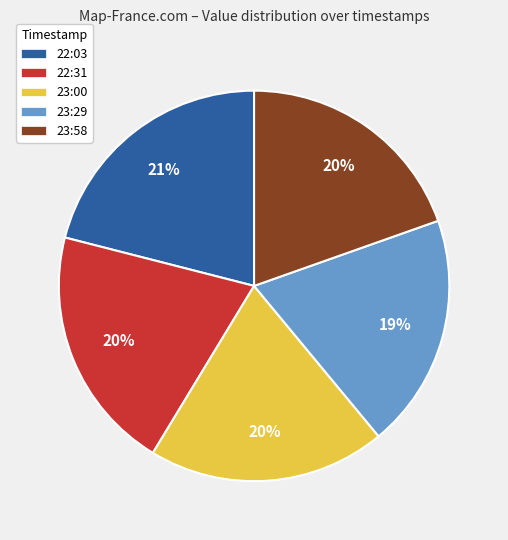

Count the number of slices in the pie.

5